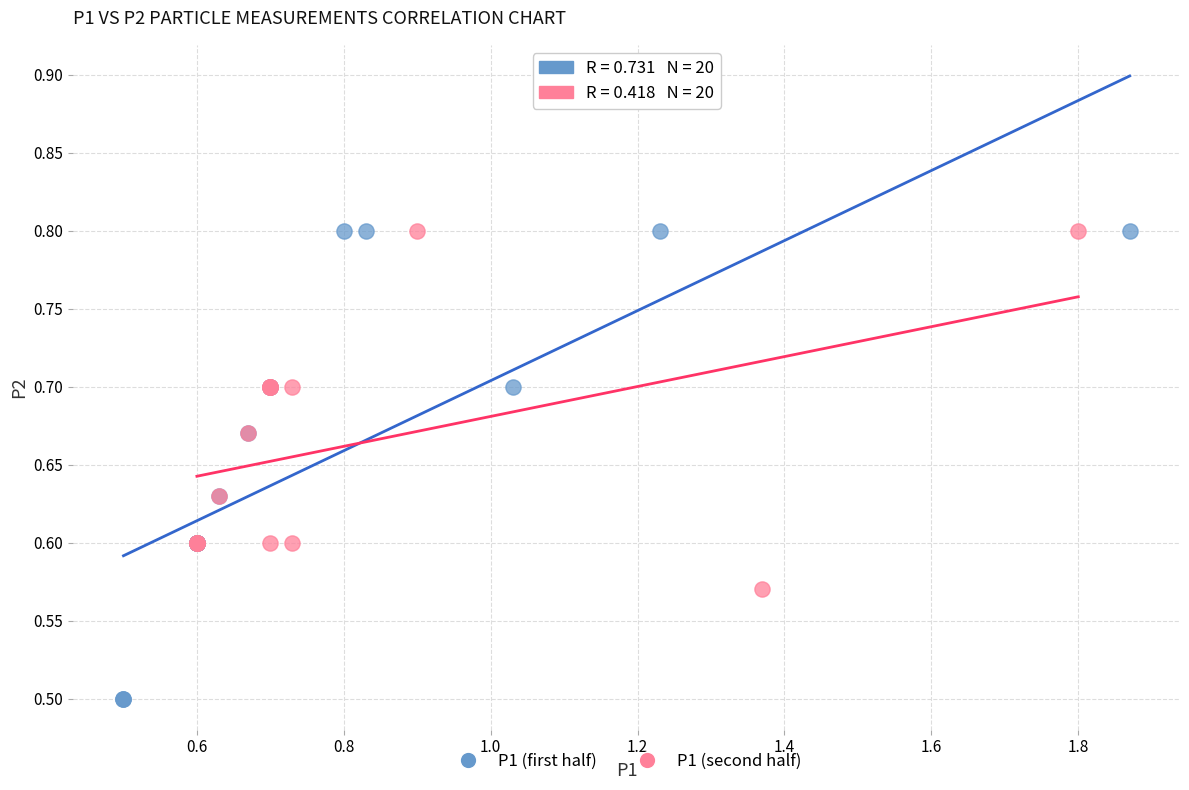

Which series has the largest Y range (max minus min)?

P1 (first half)